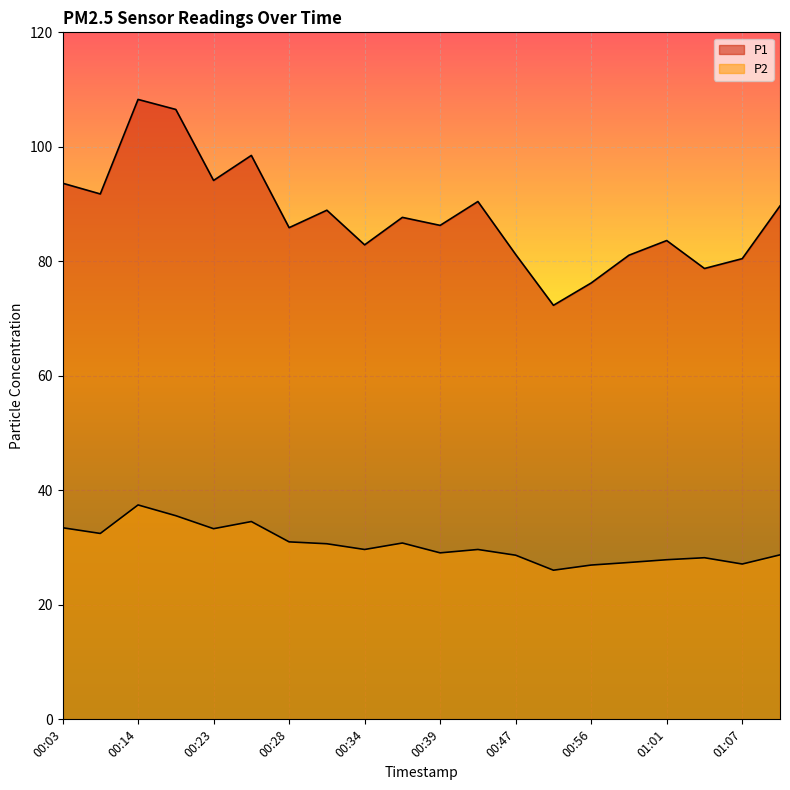

What is the sum of the P2 values at 01:04 and 01:01?

56.1